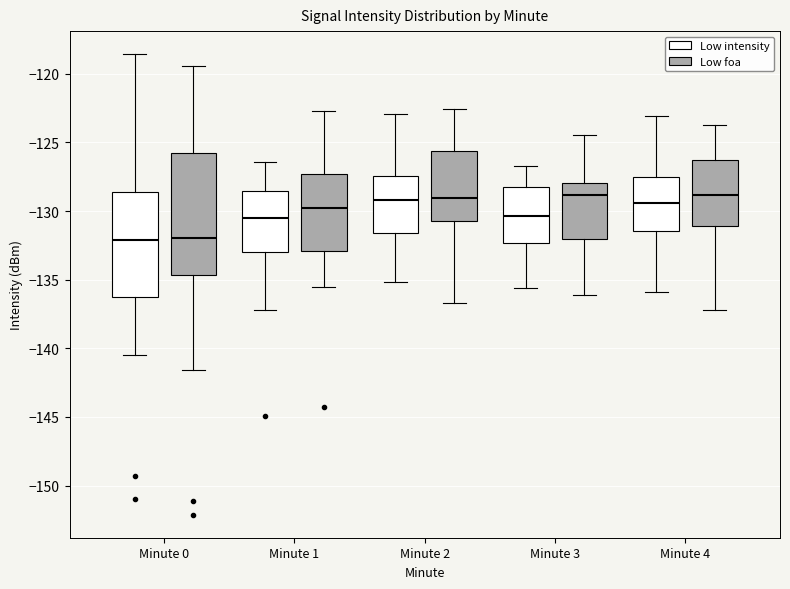

Comparing the boxes themselves (not the whiskers), which one is the tallest?

Minute 0 (Low foa)